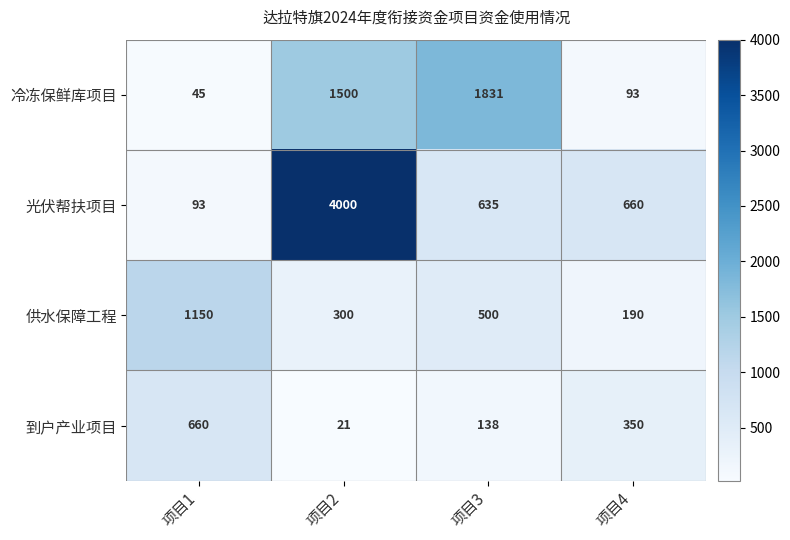

Which series has the widest spread of values?

光伏帮扶项目